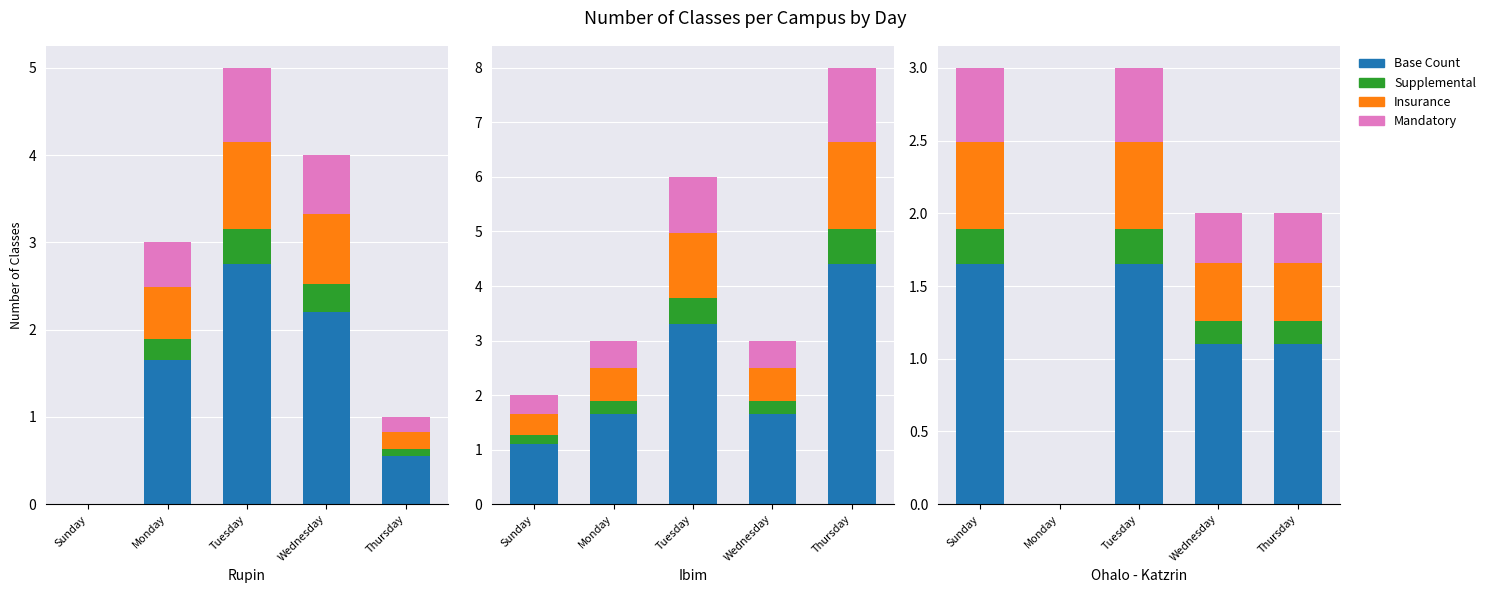

What is the average value of the Insurance series?

0.4